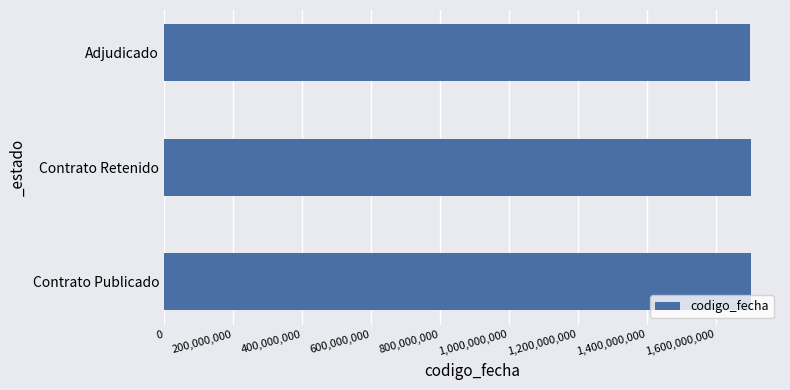

What is the minimum value shown in the chart?

1700555362